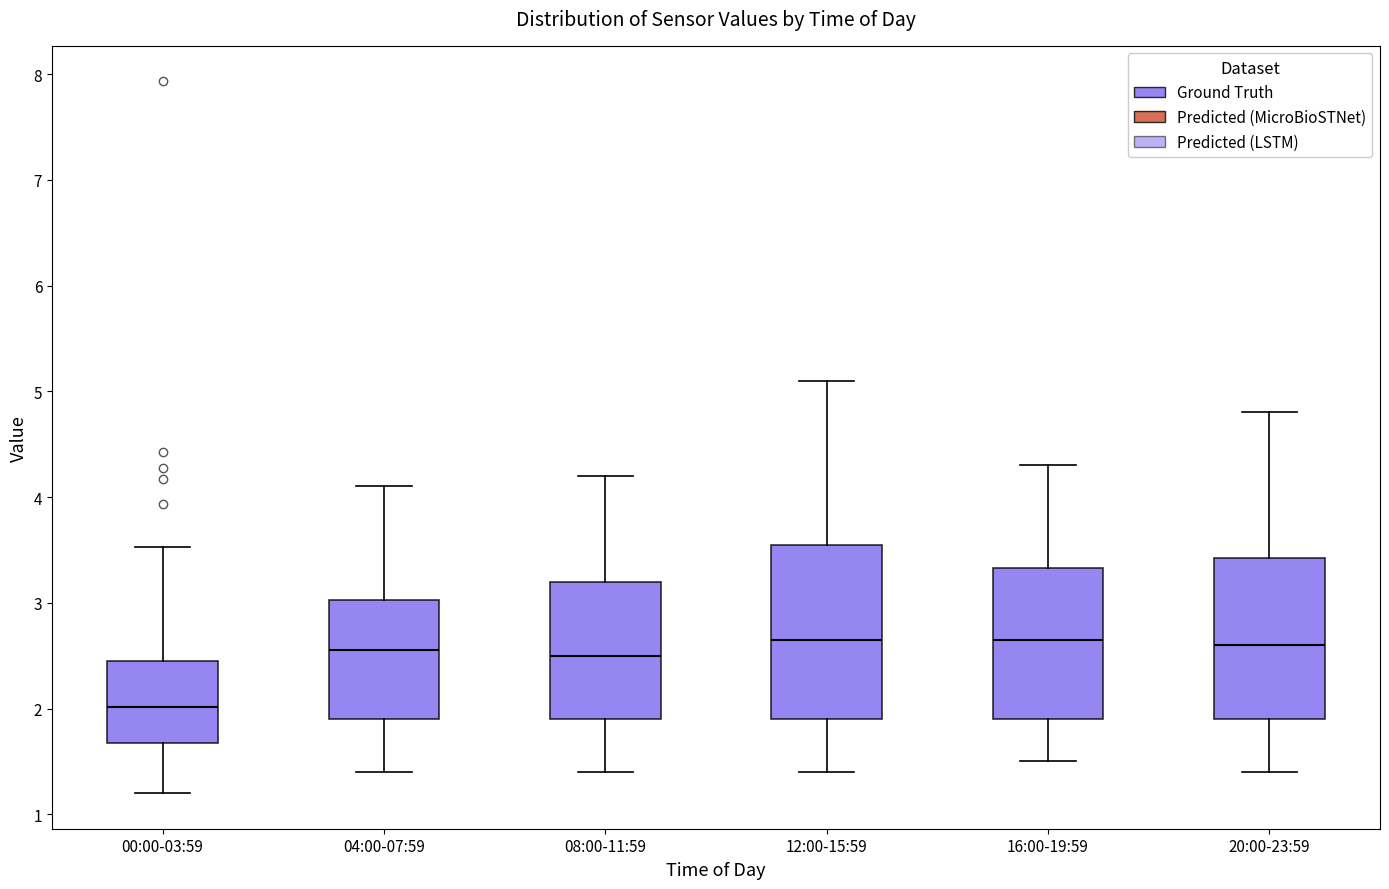

Reading left to right, read every box against the y-axis: the position of its median line, the range the box covers, and the ends of its whiskers. The values are not printed on the chart, so give them approximately, as read against the axis.

00:00-03:59: median 2.0, box 1.7 to 2.4, whiskers 1.2 to 3.5
04:00-07:59: median 2.6, box 1.9 to 3.0, whiskers 1.4 to 4.1
08:00-11:59: median 2.5, box 1.9 to 3.2, whiskers 1.4 to 4.2
12:00-15:59: median 2.7, box 1.9 to 3.6, whiskers 1.4 to 5.1
16:00-19:59: median 2.7, box 1.9 to 3.3, whiskers 1.5 to 4.3
20:00-23:59: median 2.6, box 1.9 to 3.4, whiskers 1.4 to 4.8